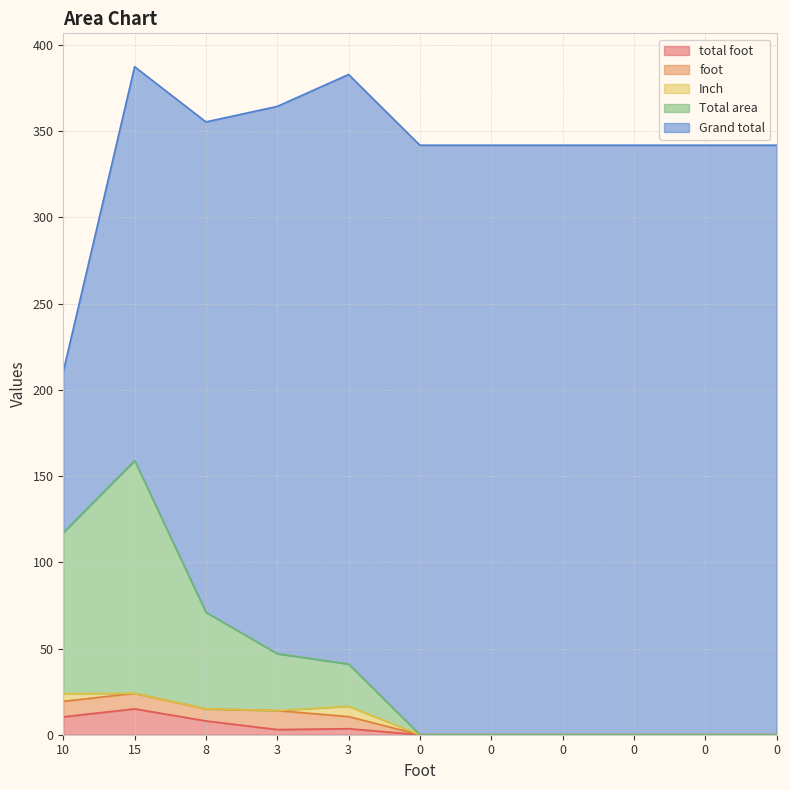

What are all the series names shown in the legend?

total foot, foot, Inch, Total area, Grand total